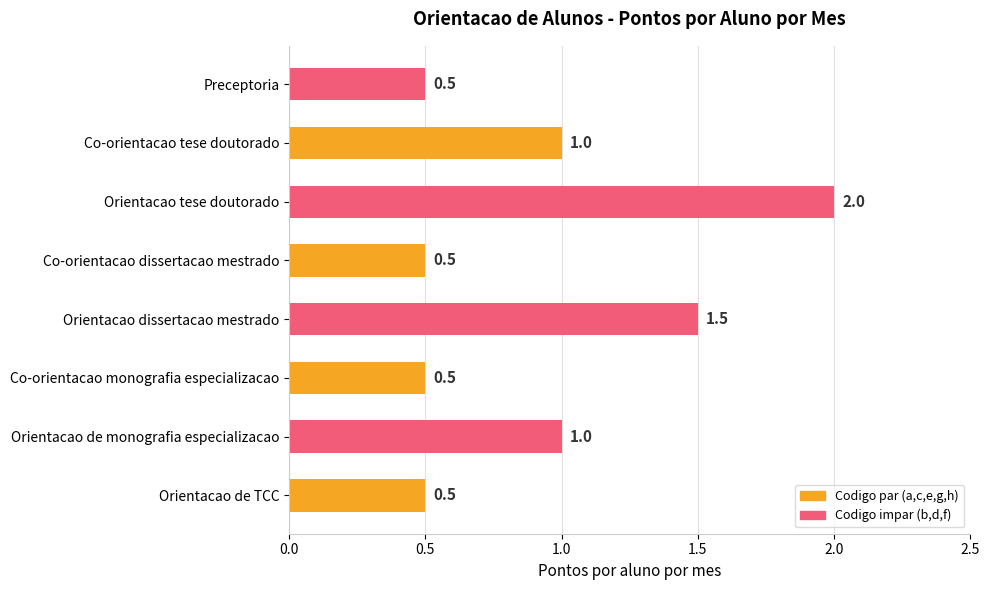

What is the difference between the maximum and minimum values?

1.5